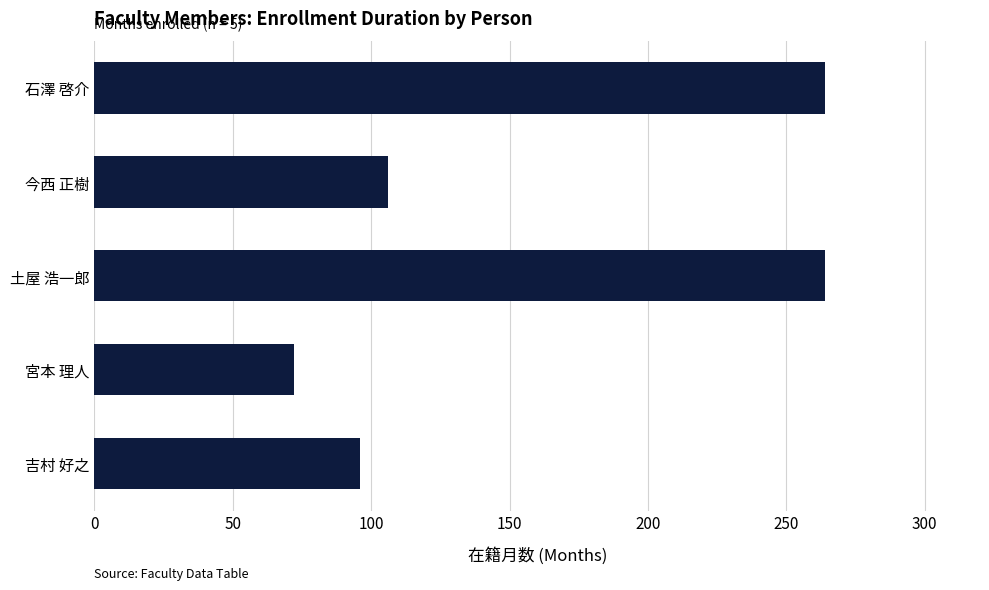

Which category has the lowest value across all series?

宮本 理人